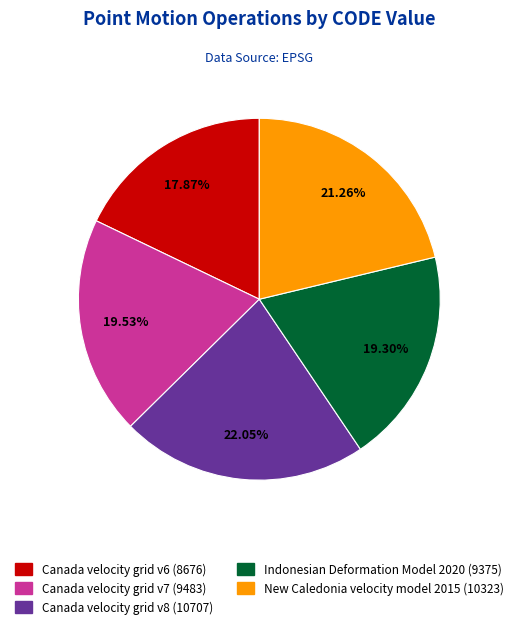

Is the sum of New Caledonia velocity model 2015 and Canada velocity grid v8 greater than half?

No